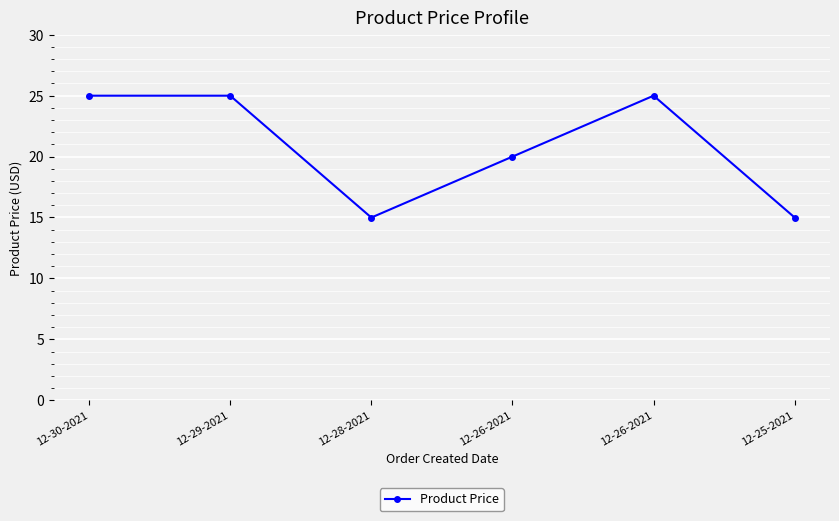

How many lines are shown in the chart?

1